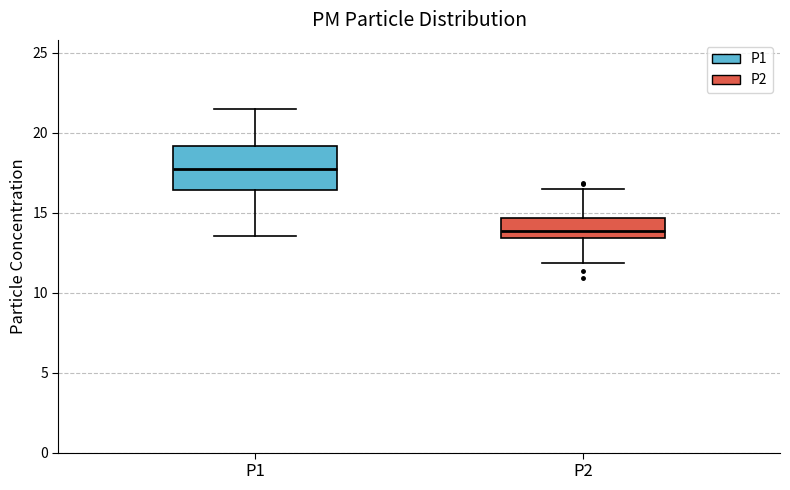

Where is the upper edge of the box for P2 on the y-axis? The values are not printed on the chart, so give them approximately, as read against the axis.

14.5